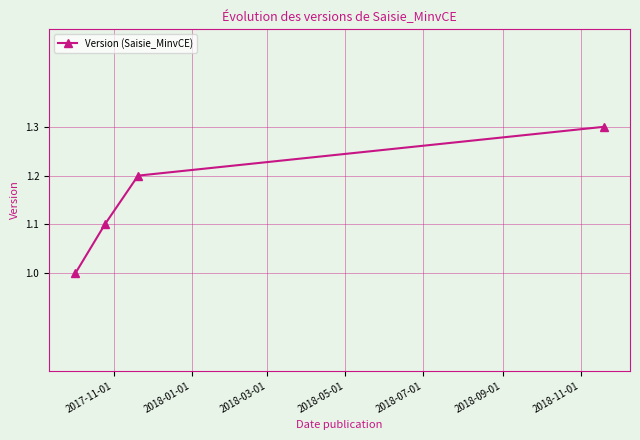

What is the maximum value shown in the chart?

1.3